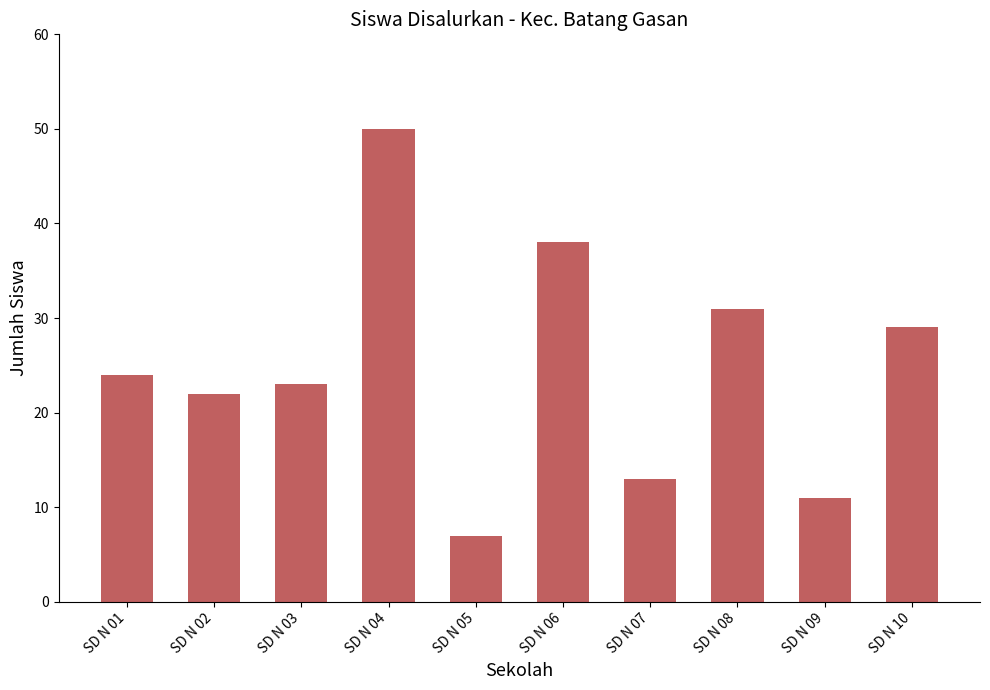

Count the number of categories in the chart.

10